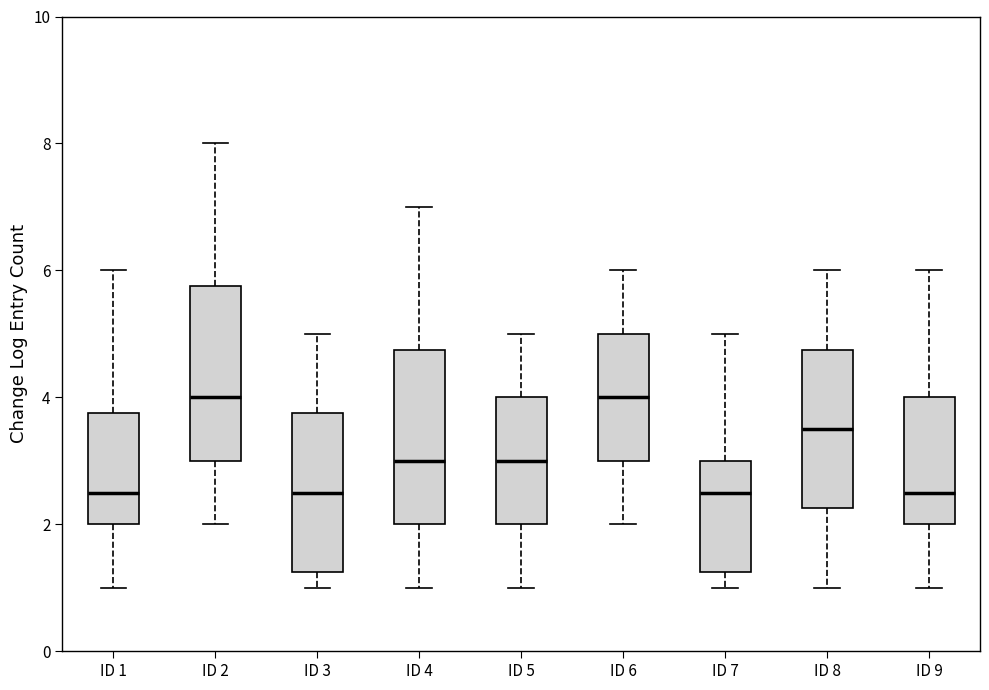

Reading left to right, transcribe this box plot: for each box, give where its median line is, the range the box spans, and where its two whiskers end, as read against the y-axis. The values are not printed on the chart, so give them approximately, as read against the axis.

ID 1: median 2.6, box 2.0 to 3.8, whiskers 1.0 to 6.0
ID 2: median 4.0, box 3.0 to 5.8, whiskers 2.0 to 8.0
ID 3: median 2.6, box 1.2 to 3.8, whiskers 1.0 to 5.0
ID 4: median 3.0, box 2.0 to 4.8, whiskers 1.0 to 7.0
ID 5: median 3.0, box 2.0 to 4.0, whiskers 1.0 to 5.0
ID 6: median 4.0, box 3.0 to 5.0, whiskers 2.0 to 6.0
ID 7: median 2.6, box 1.2 to 3.0, whiskers 1.0 to 5.0
ID 8: median 3.6, box 2.2 to 4.8, whiskers 1.0 to 6.0
ID 9: median 2.6, box 2.0 to 4.0, whiskers 1.0 to 6.0